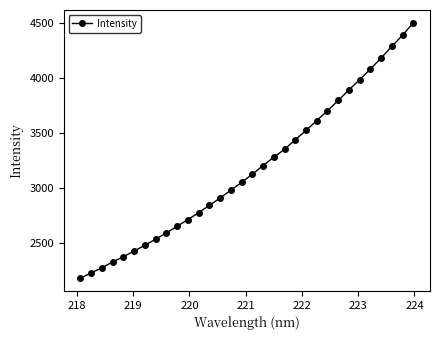

True or false: the data has more than 2 interior local peaks.

False